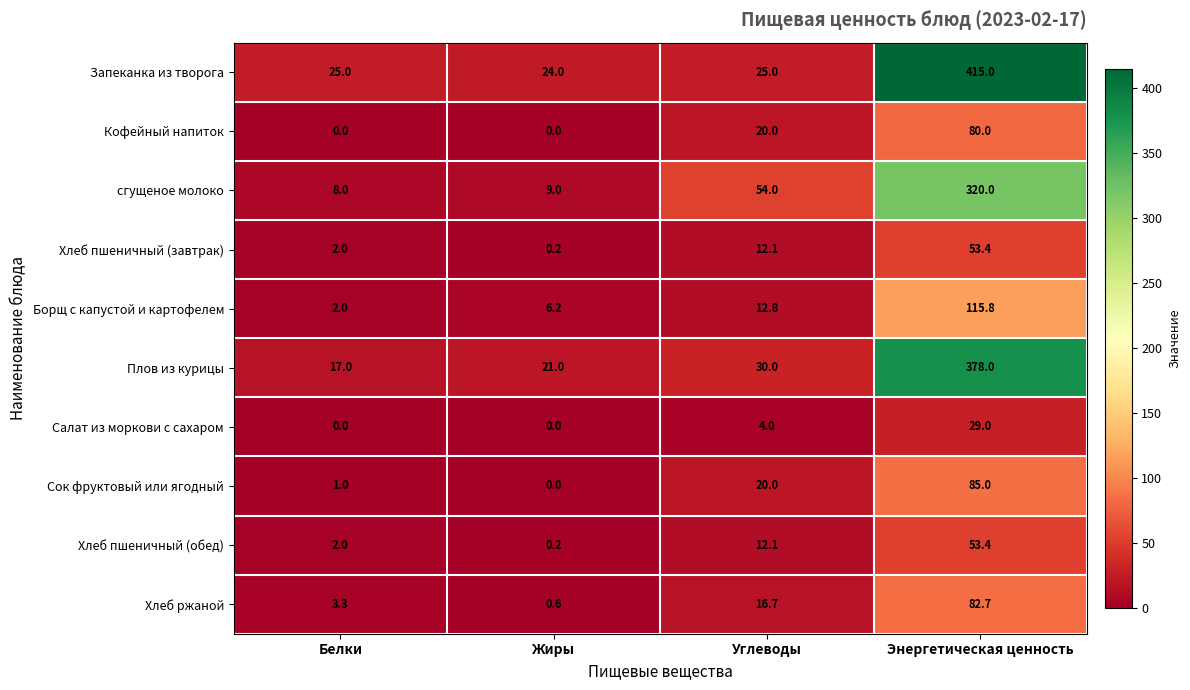

At which label does Хлеб ржаной first exceed 16?

Углеводы